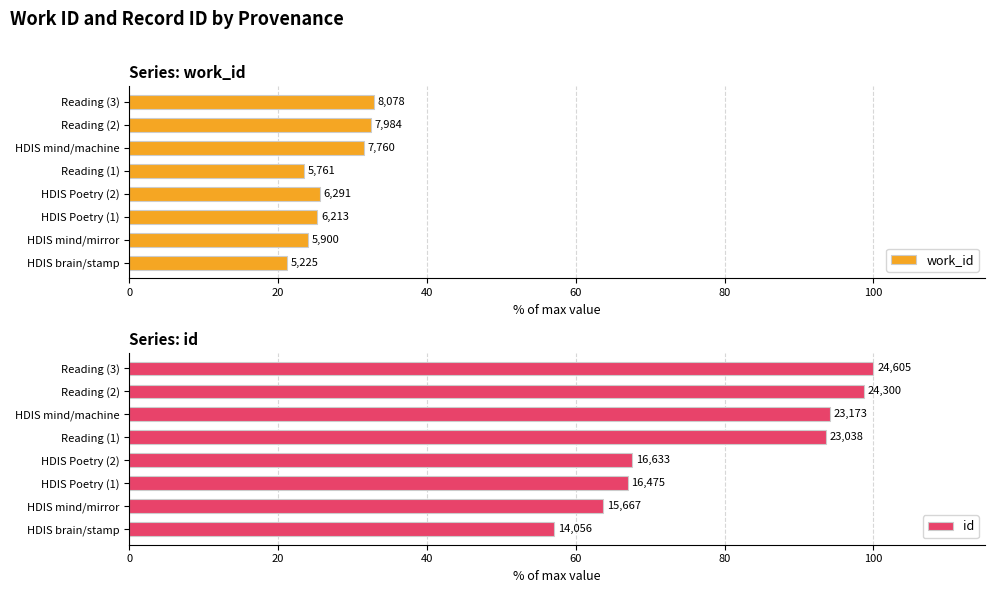

Is the value of work_id at HDIS mind/machine greater than the value of id at Reading (2)?

No